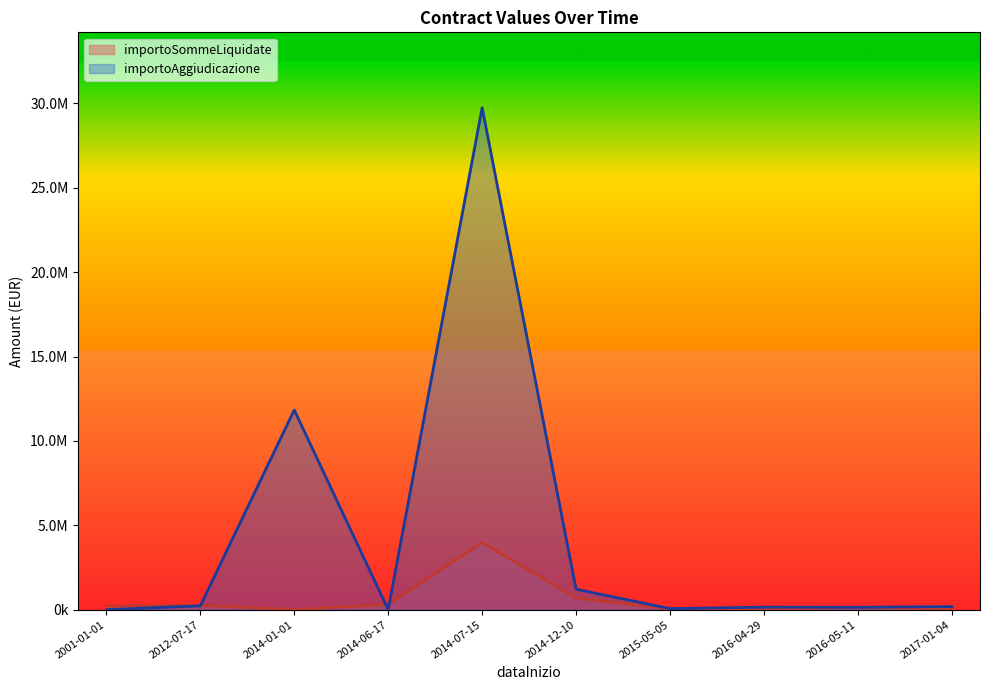

At which label does importoAggiudicazione first exceed 180000?

2012-07-17